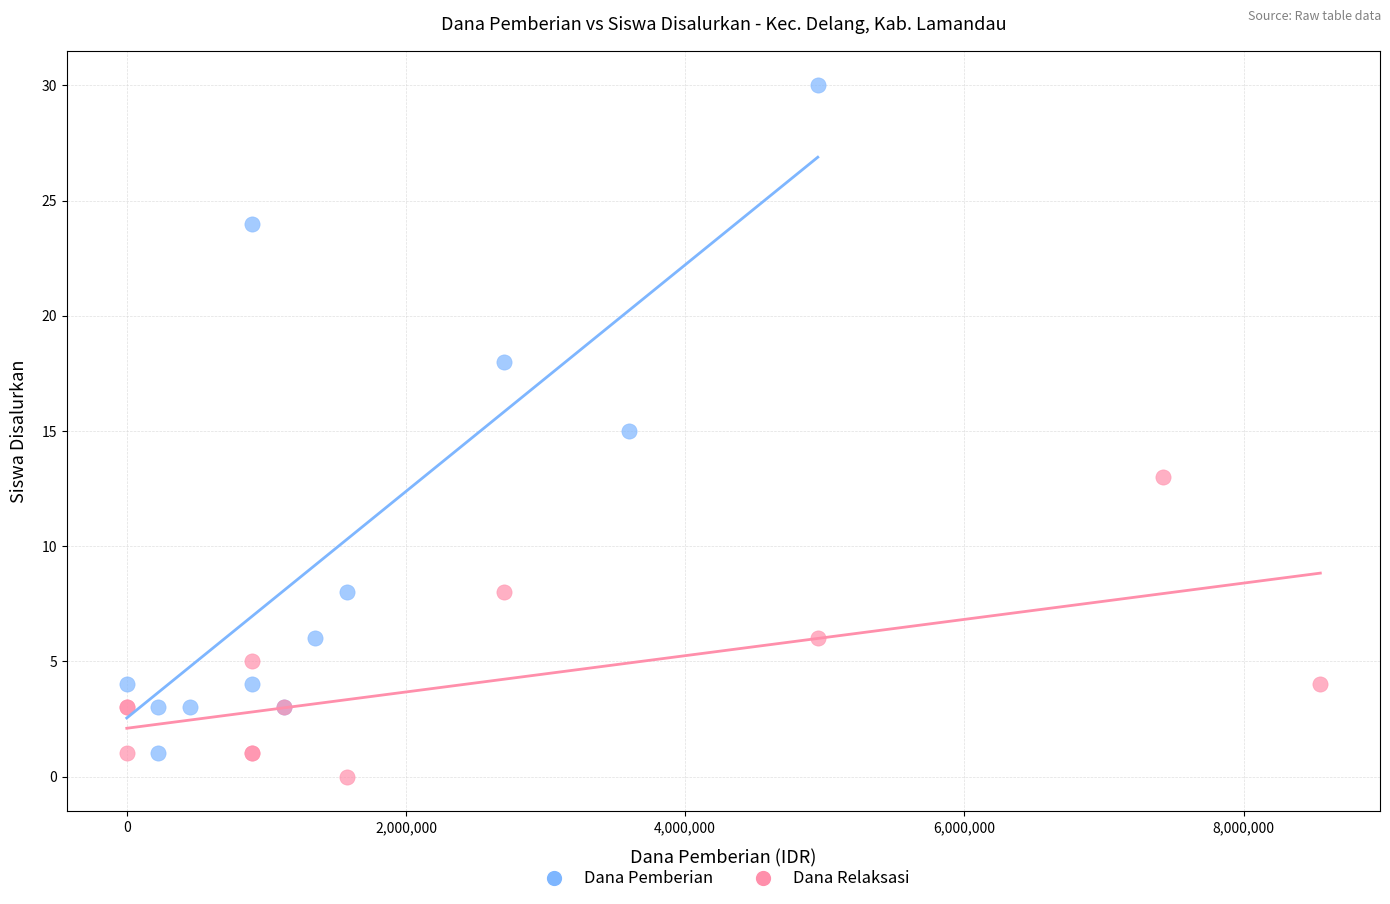

Which series contains the highest Y value?

Dana Pemberian